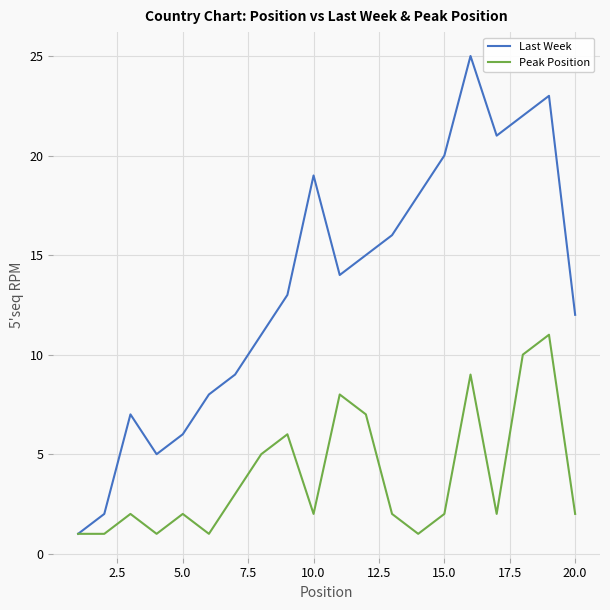

How many interior local peaks does the Last Week series have?

4